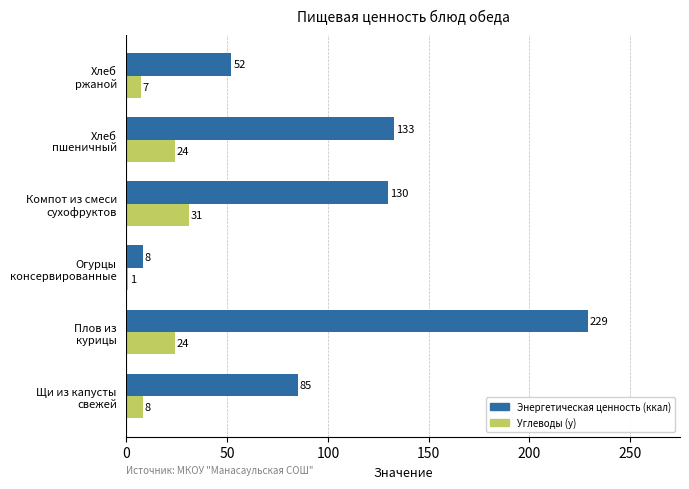

Which series has the largest total across all categories?

Энергетическая ценность (ккал)